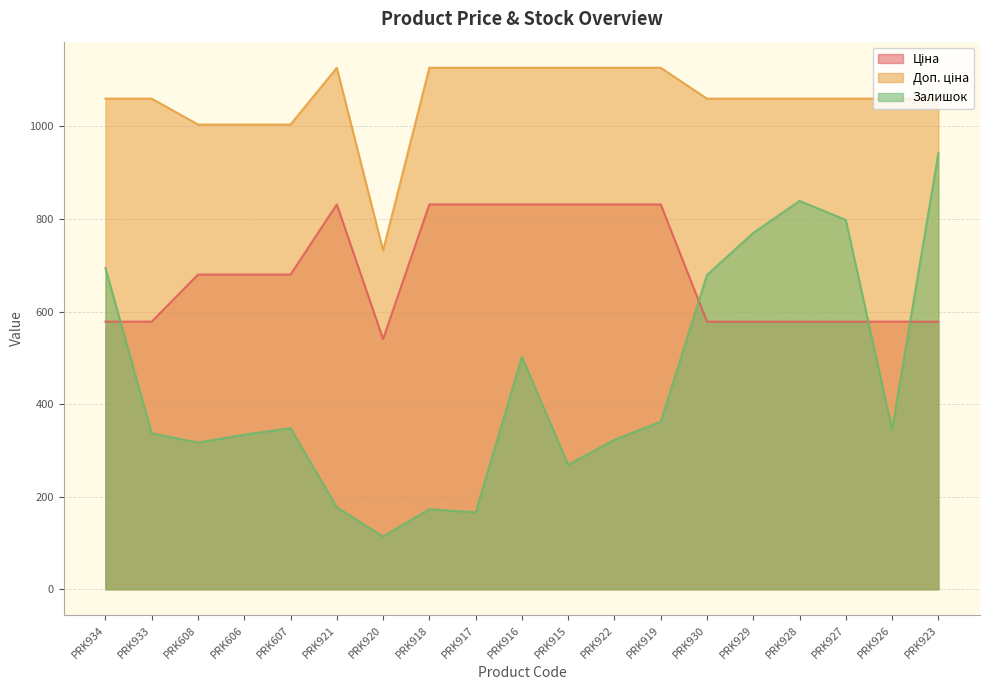

How many lines are shown in the chart?

3